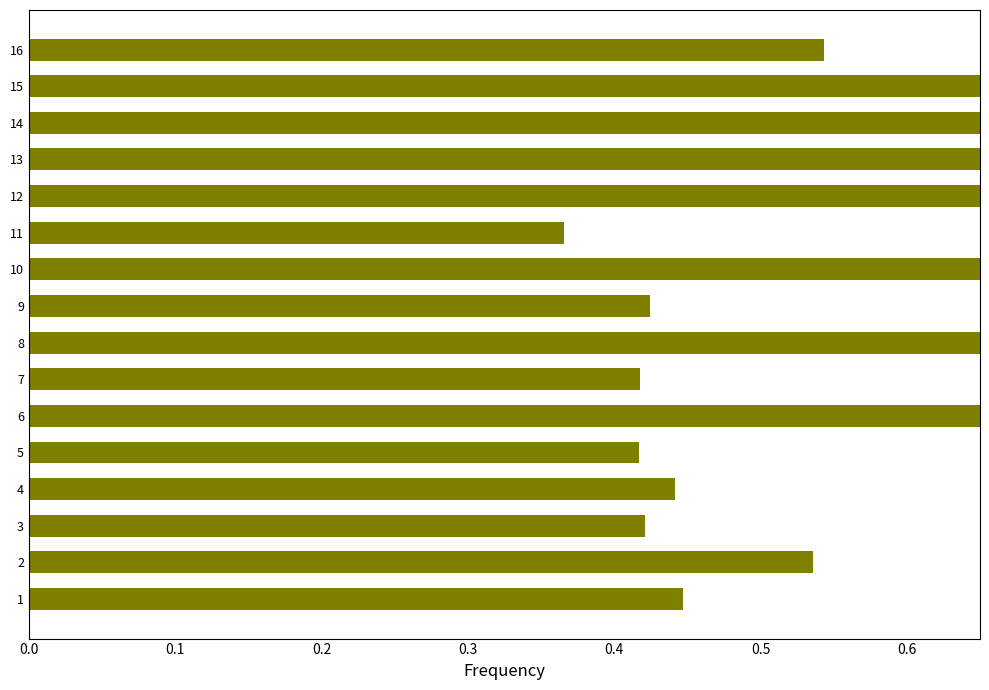

Reading left to right, extract all data points from this chart.

0.4	0.5	0.4	0.4	0.4	0.8	0.4	0.8	0.4	0.9	0.4	1.0	1.0	1.0	0.7	0.5